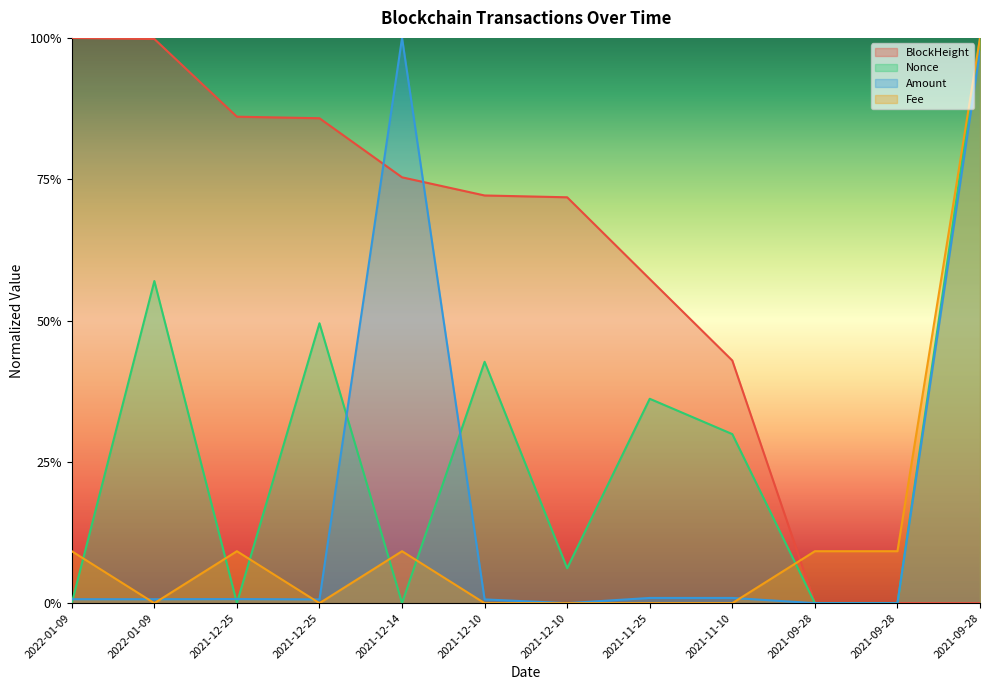

What is the sum of all Fee values?

1.5